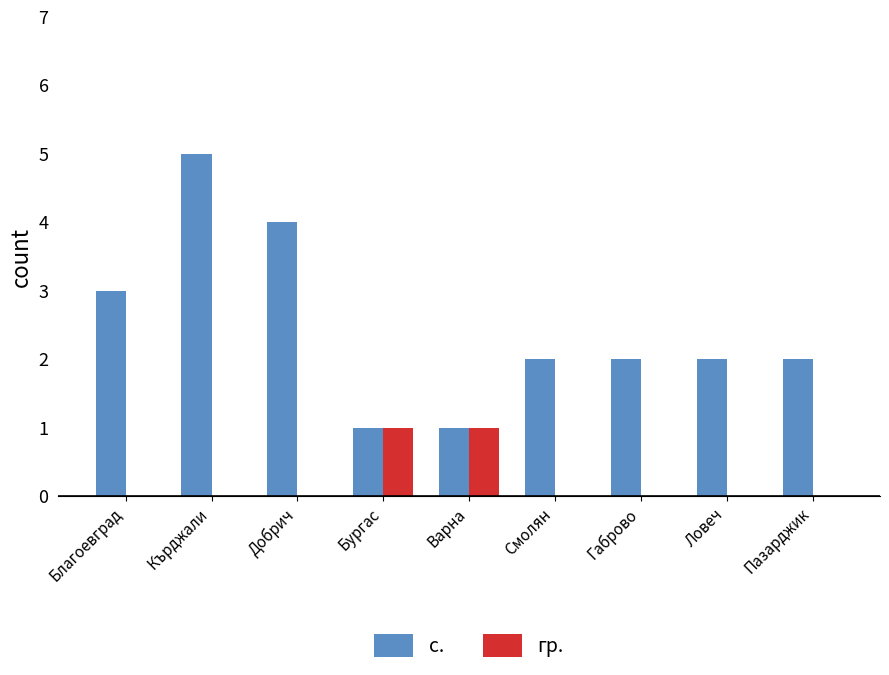

Reading left to right, extract all data points from this chart.

с.: Благоевград=3	Кърджали=5	Добрич=4	Бургас=1	Варна=1	Смолян=2	Габрово=2	Ловеч=2	Пазарджик=2
гр.: Благоевград=0	Кърджали=0	Добрич=0	Бургас=1	Варна=1	Смолян=0	Габрово=0	Ловеч=0	Пазарджик=0